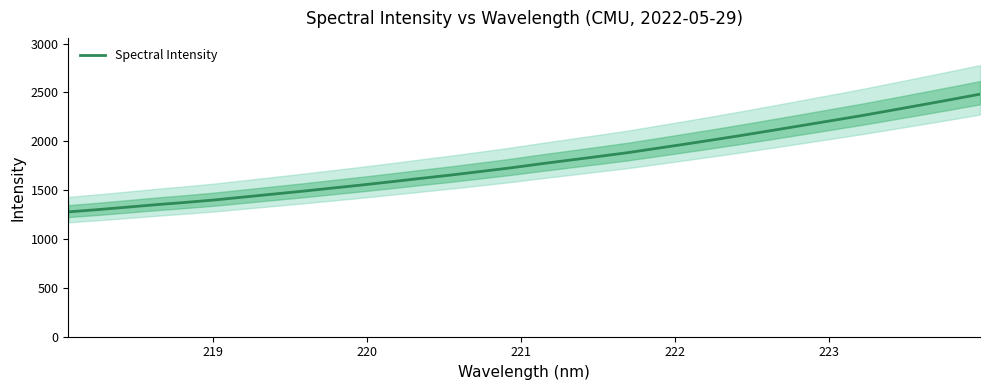

True or false: there are more than 0 points higher than both neighbors.

False